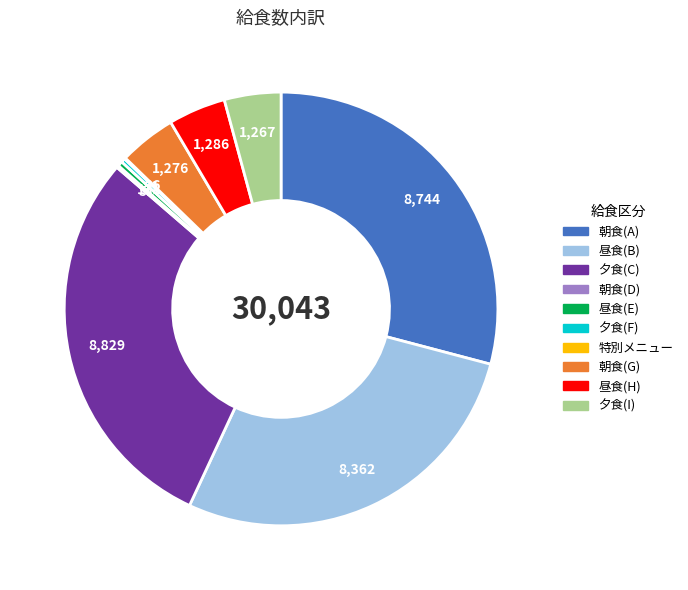

What is the ratio of the value at 夕食(I) to the value at 朝食(A)?

0.1